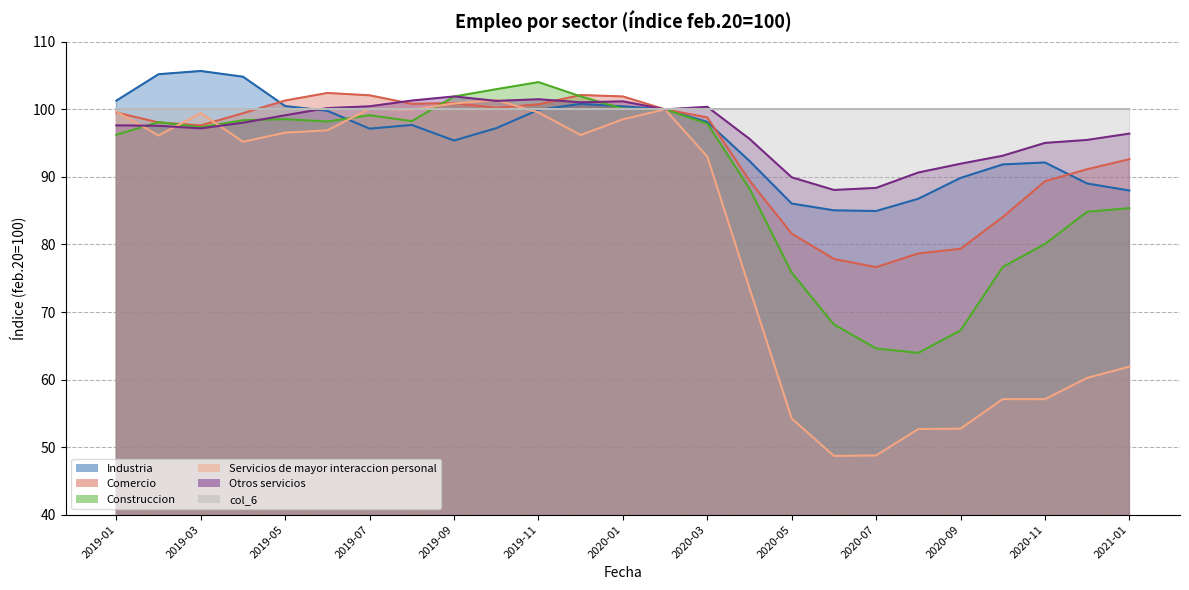

How many interior local valleys does the Otros servicios series have?

5